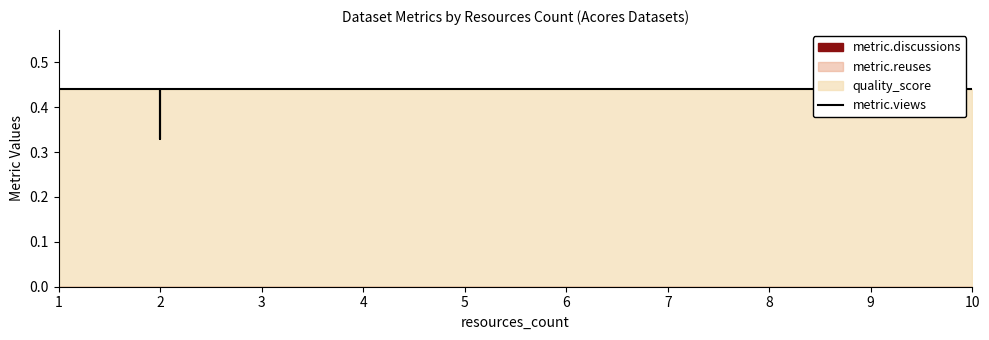

What is the smallest value displayed?

0.3